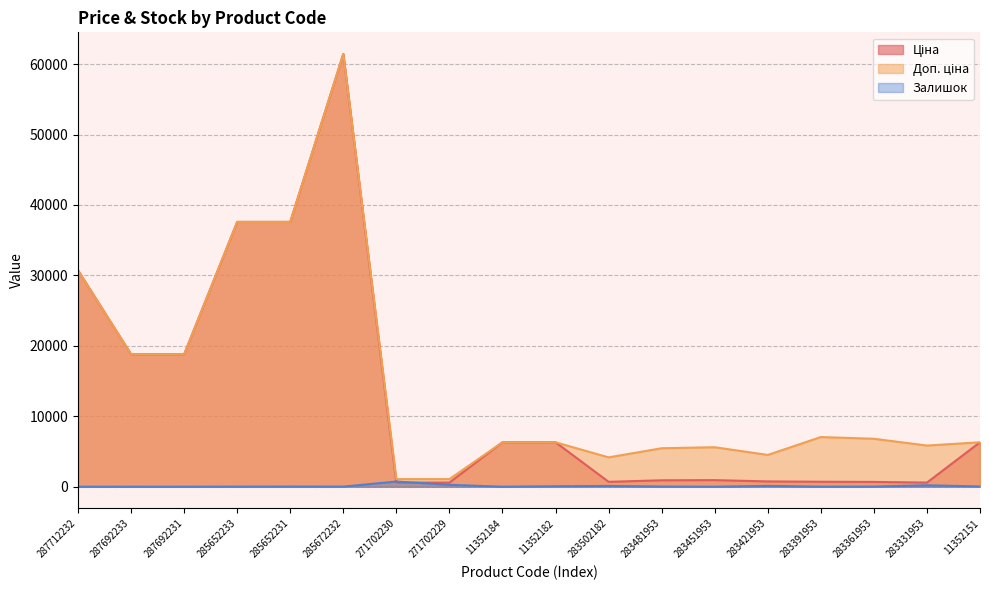

What is the difference between the Доп. ціна values at 283502182 and 11352151?

2143.2